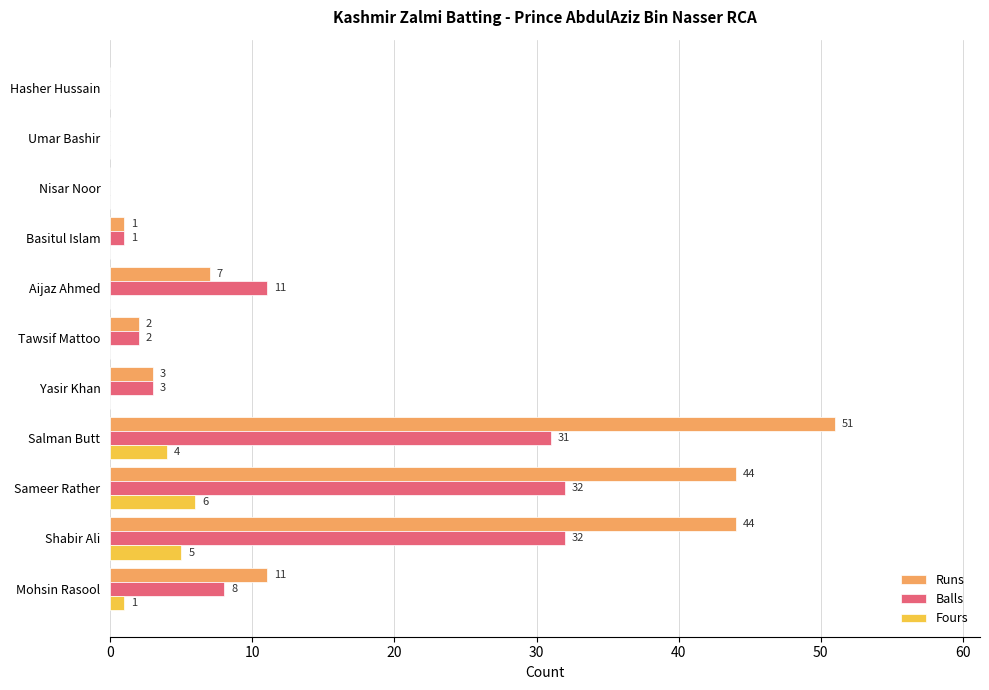

Where is Runs nearest to the value 25?

Mohsin Rasool